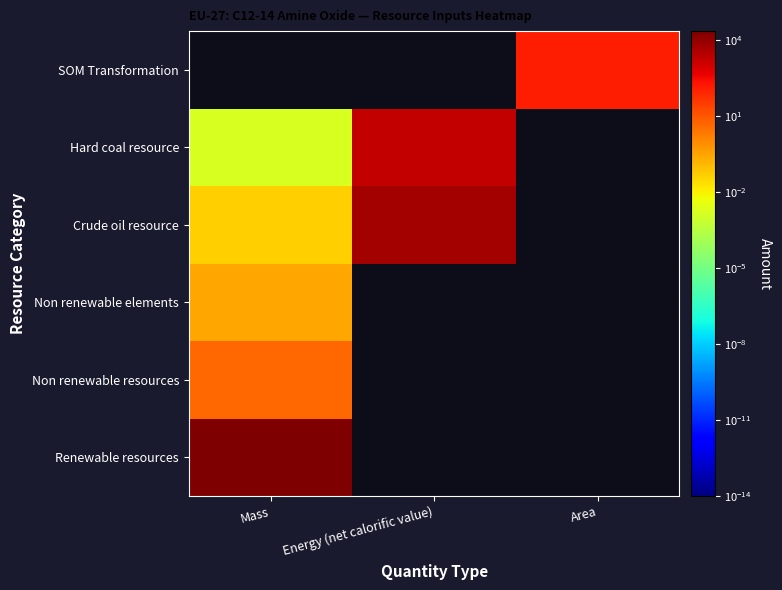

At how many categories does at least one series exceed 18168?

1